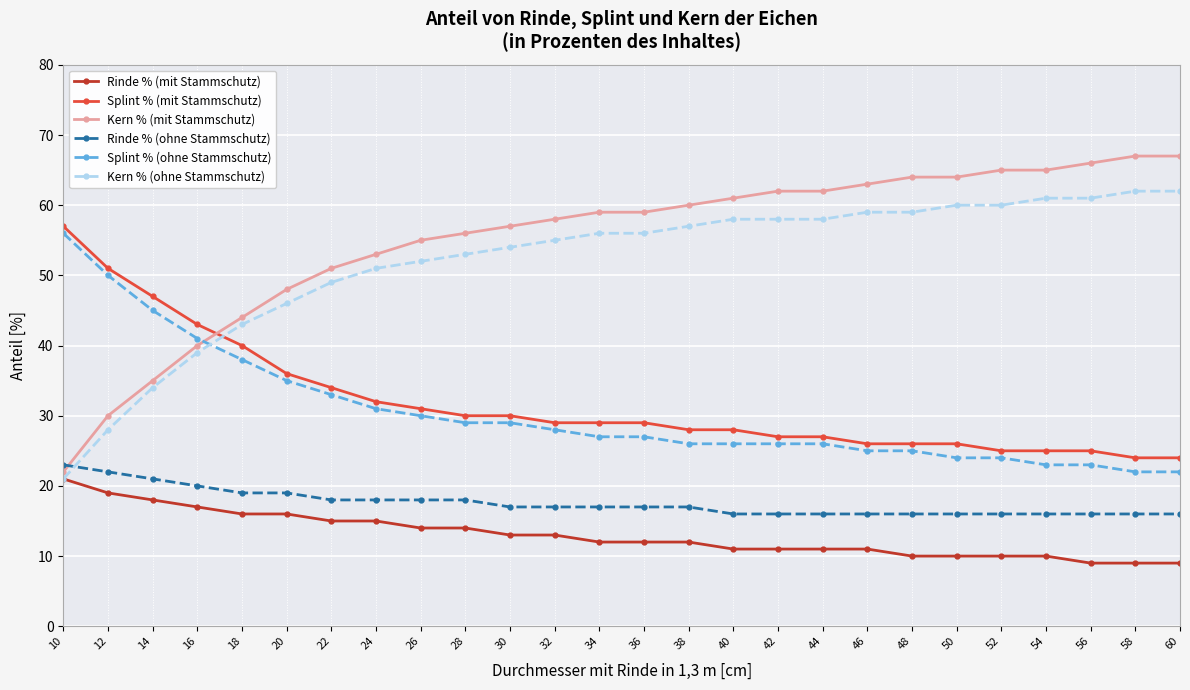

The value of Splint % (mit Stammschutz) at 56 is 25. True or false?

True